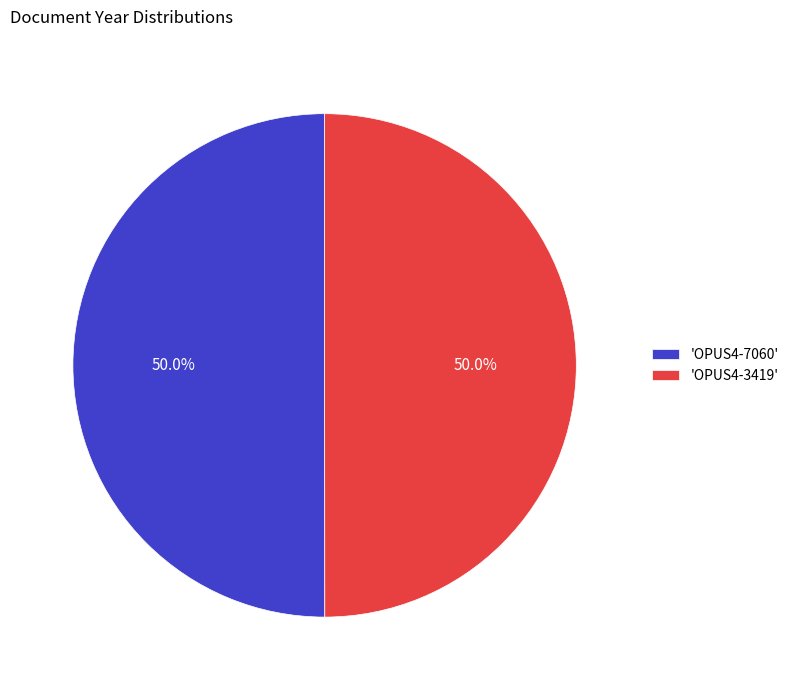

How much of the chart is everything except 'OPUS4-3419'?

50.0%